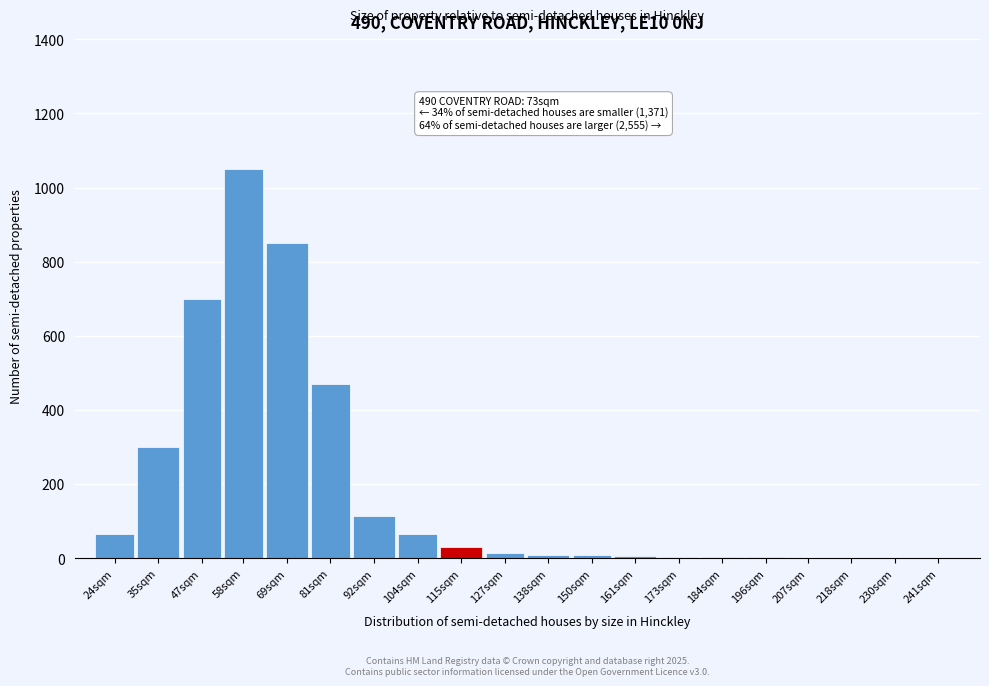

What is the sum of all values?

3702